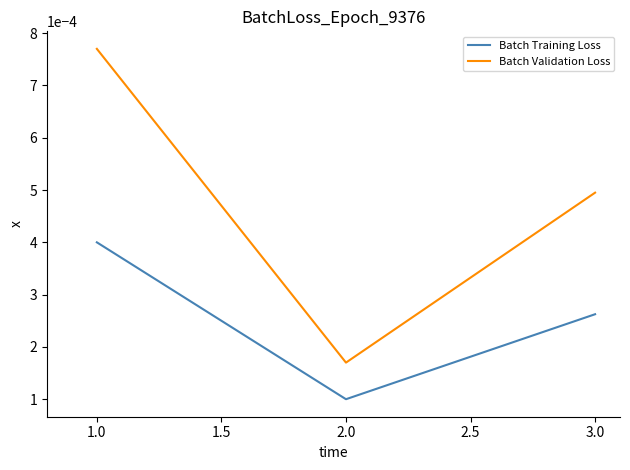

Count the Batch Training Loss values in the range 0 to 1.

3